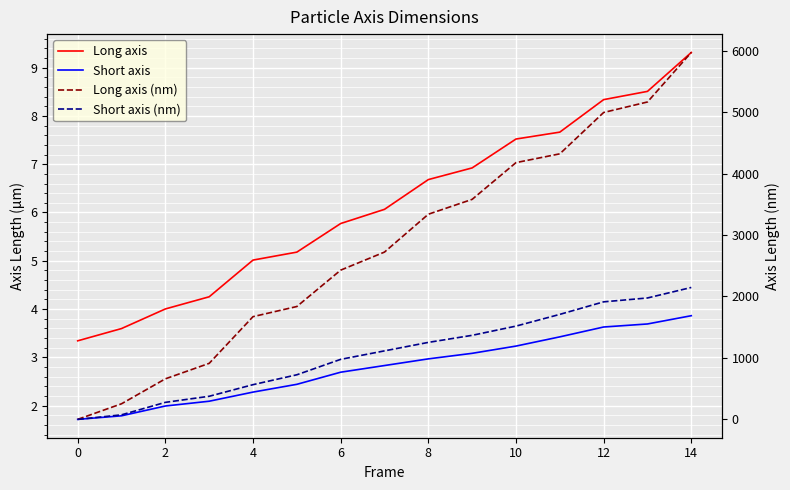

Rank the series at 4 from lowest to highest value.

Short axis, Long axis, Short axis (nm), Long axis (nm)